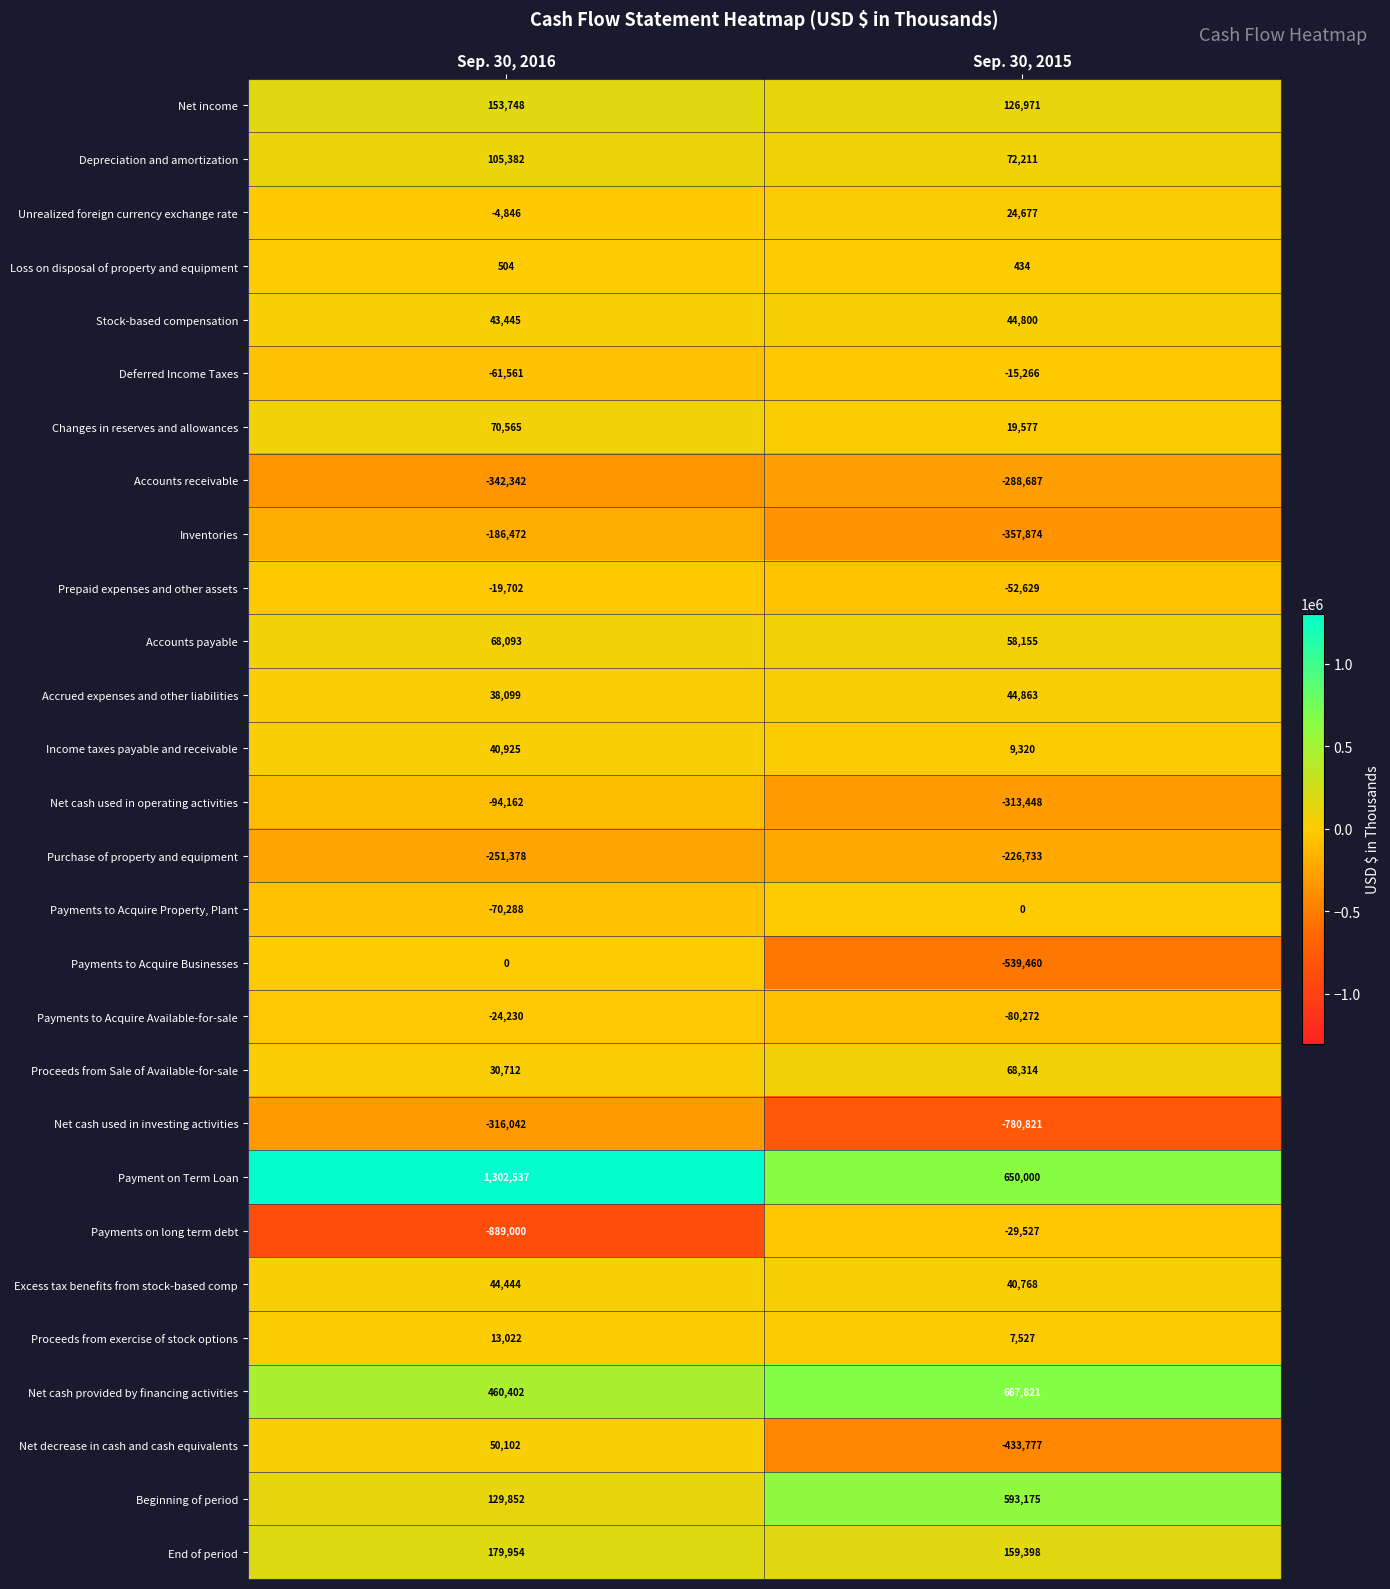

What is the difference between the maximum and minimum values in the Income taxes payable and receivable series?

31605